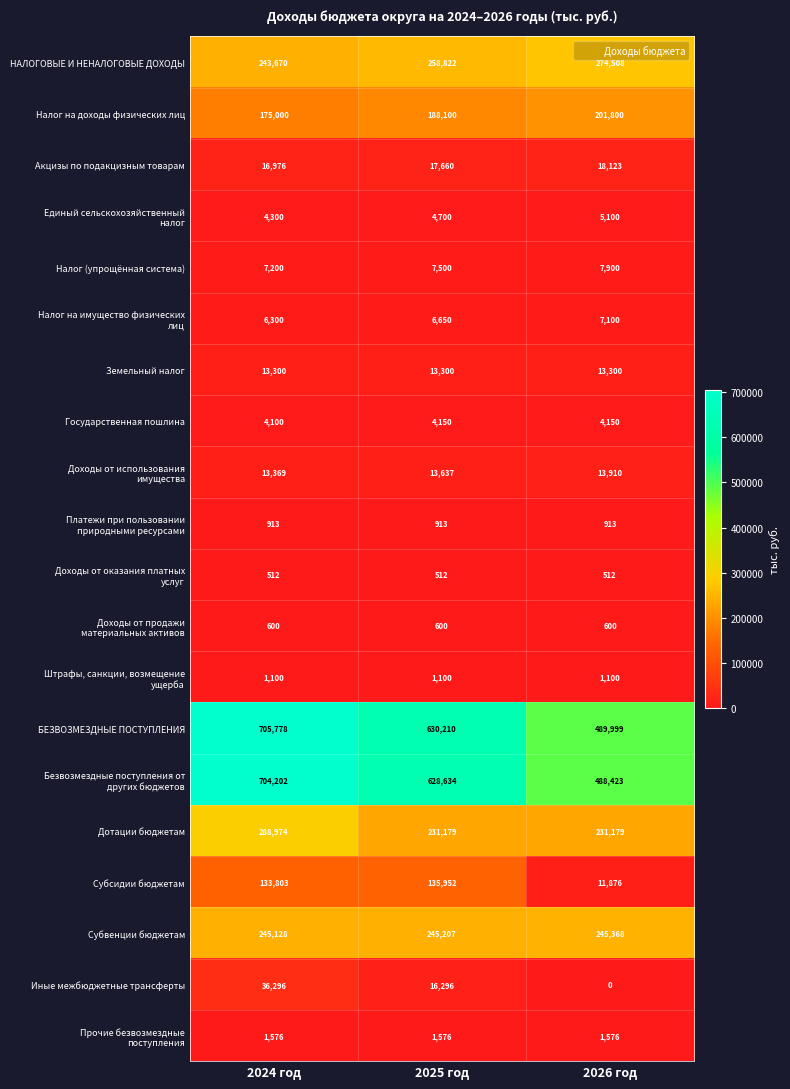

True or false: Налог на доходы физических лиц has a value of 82277 at 2025 год.

False